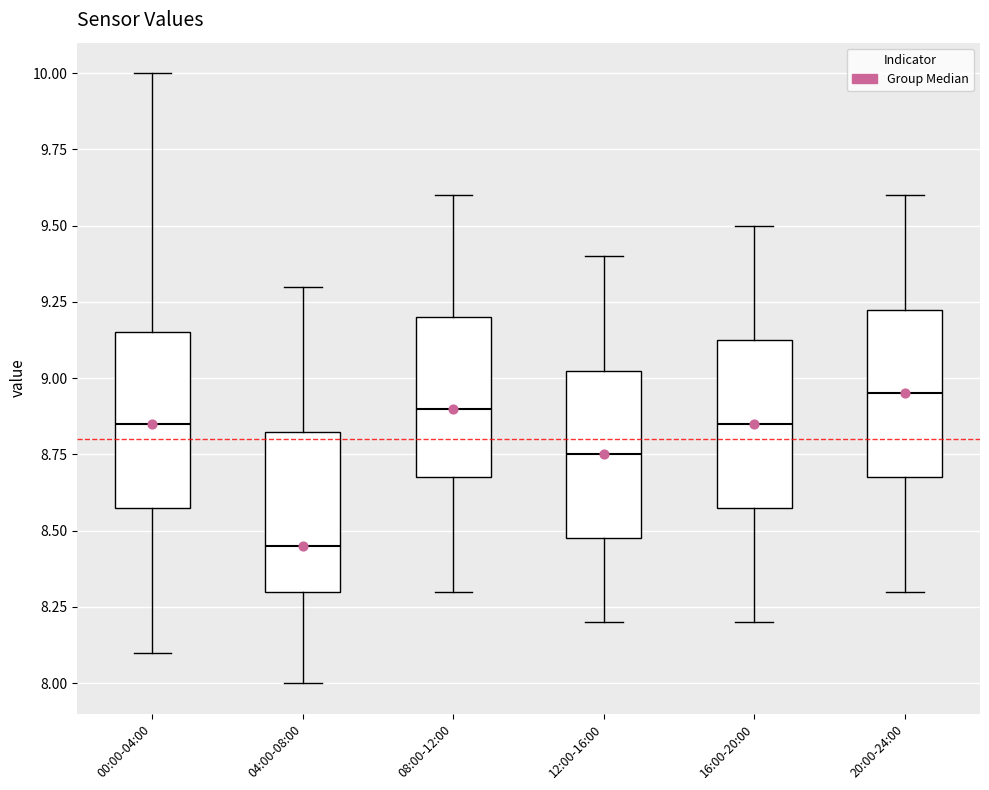

Where does the lower whisker of the box for 20:00-24:00 end on the y-axis? The values are not printed on the chart, so give them approximately, as read against the axis.

8.30